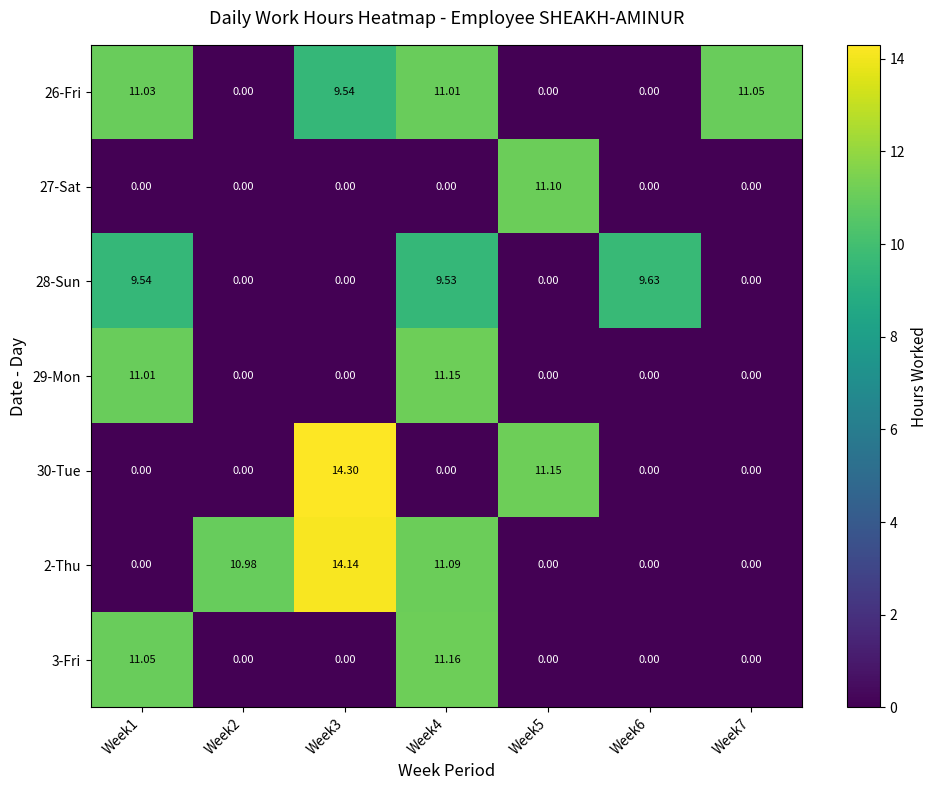

Is the value of 3-Fri at Week6 greater than the value of 26-Fri at Week3?

No